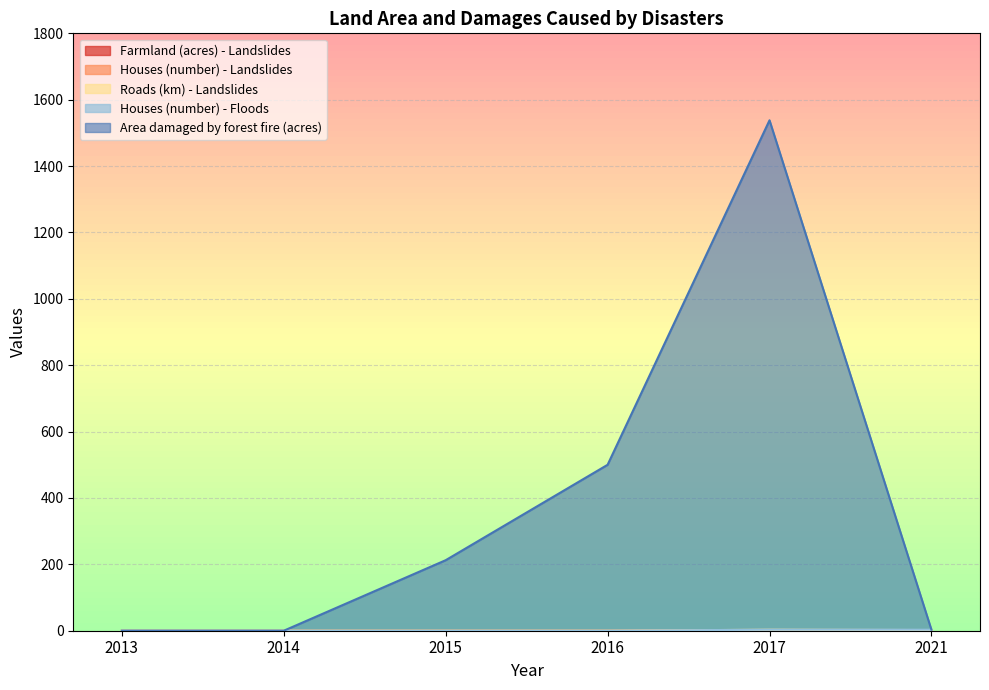

List the labels in order of Area damaged by forest fire (acres) value, largest first.

2017, 2016, 2015, 2013, 2014, 2021